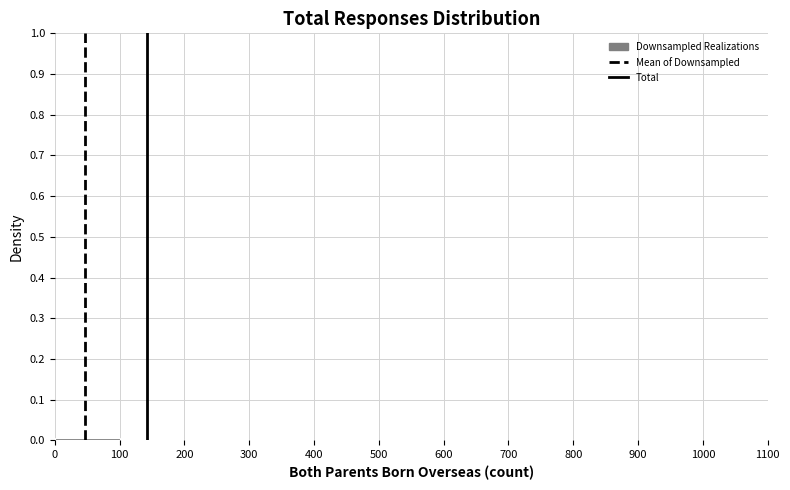

Reading left to right, list every bar in this chart as the range it spans on the x-axis followed by its height. The values are not printed on the chart, so give them approximately, as read against the axis.

0 to 100: under 0.01
100 to 200: under 0.01
200 to 300: under 0.01
300 to 400: 0
400 to 500: 0
500 to 600: 0
600 to 700: 0
700 to 800: under 0.01
800 to 900: 0
900 to 1000: under 0.01
1000 to 1100: 0